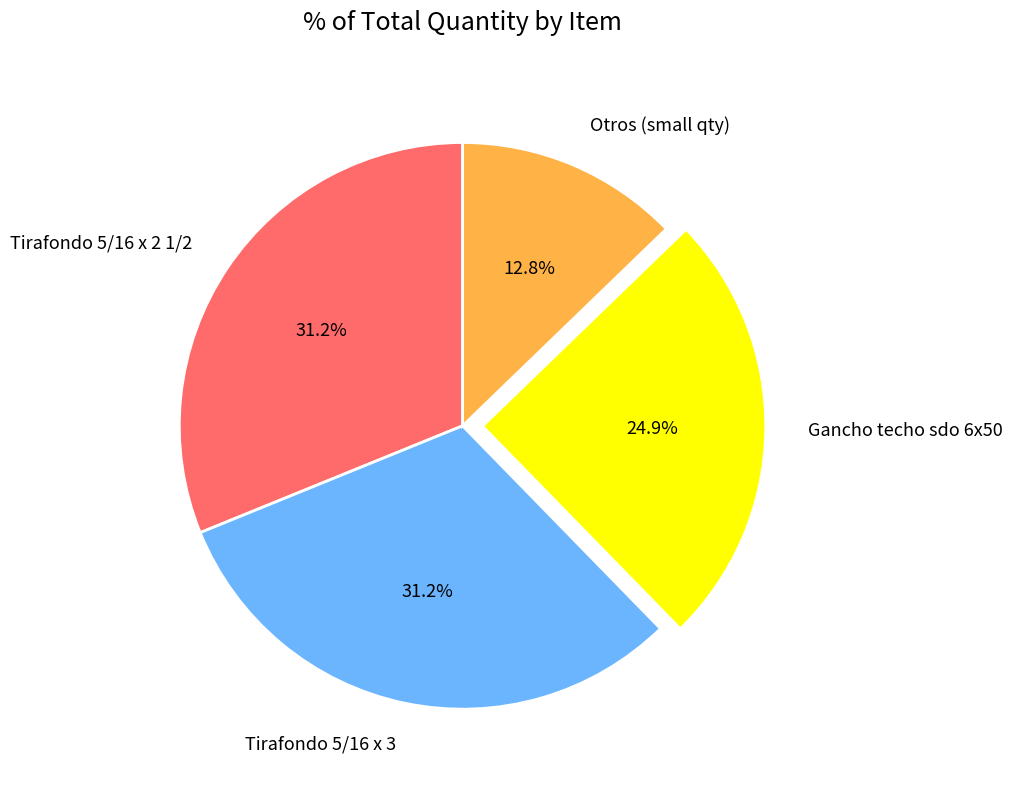

What portion of the pie excludes Tirafondo 5/16 x 2 1/2?

68.8%